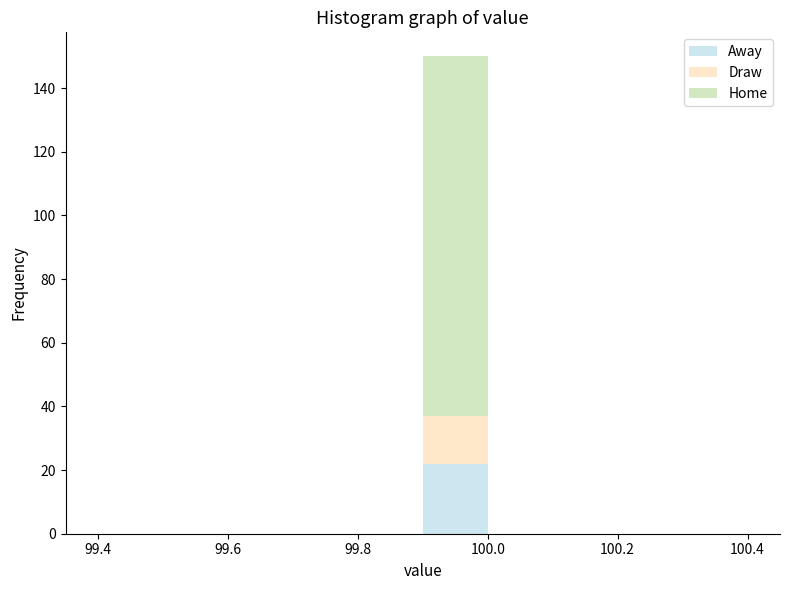

Reading left to right, transcribe this chart: for each stacked bar, give the range it covers on the x-axis and its total height. The values are not printed on the chart, so give them approximately, as read against the axis.

99.4 to 99.5: 0
99.5 to 99.6: 0
99.6 to 99.7: 0
99.7 to 99.8: 0
99.8 to 99.9: 0
99.9 to 100.0: 150
100.0 to 100.1: 0
100.1 to 100.2: 0
100.2 to 100.3: 0
100.3 to 100.4: 0